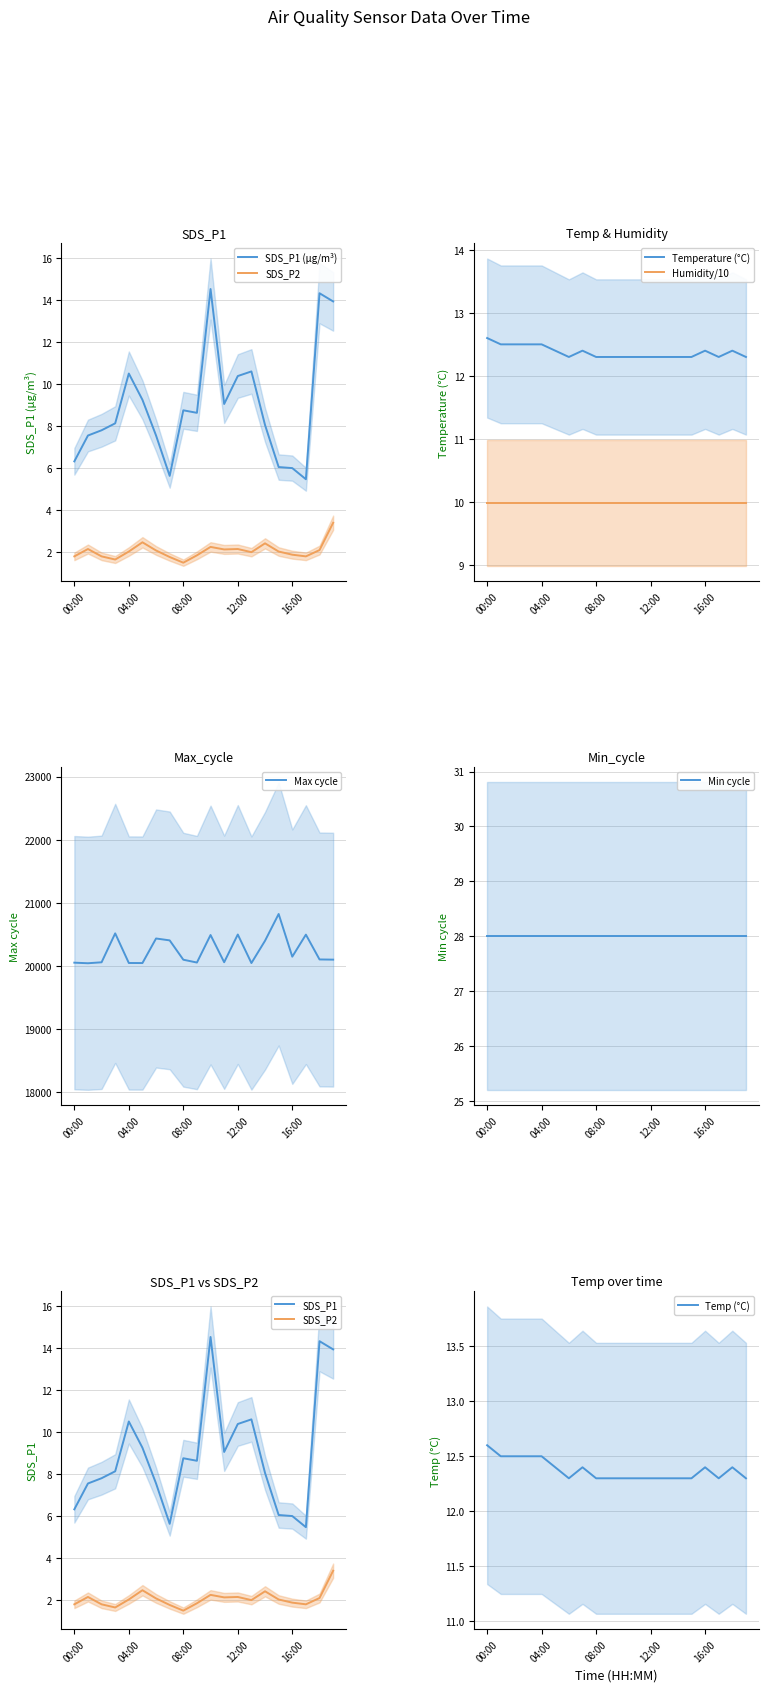

In Max_cycle, how many points are lower than both neighbors (excluding endpoints)?

6